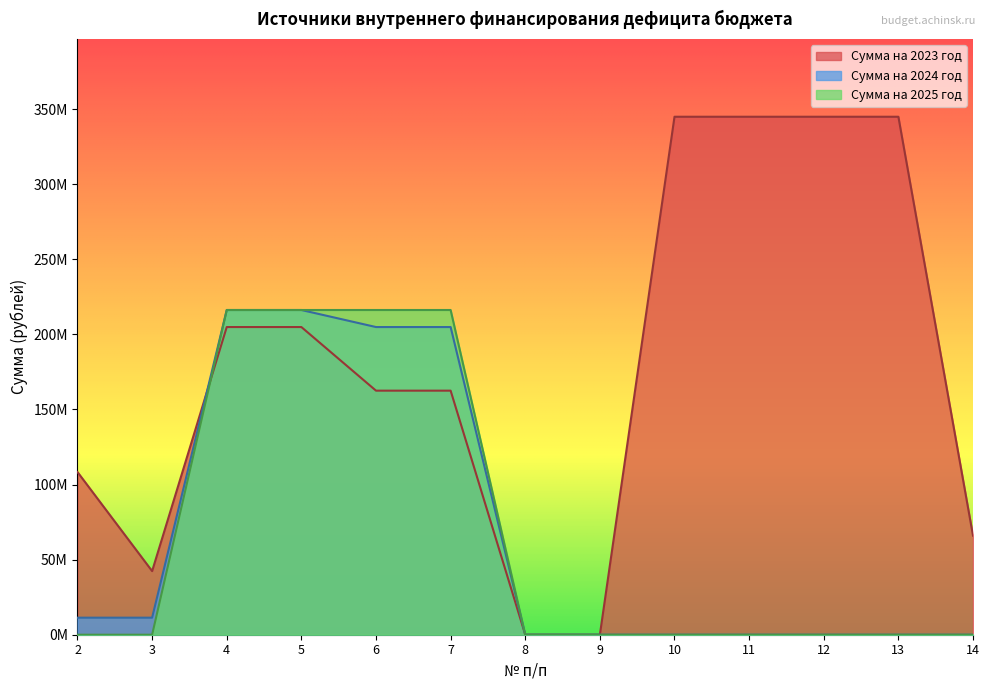

What is the average value of the Сумма на 2024 год series?

66522782.5